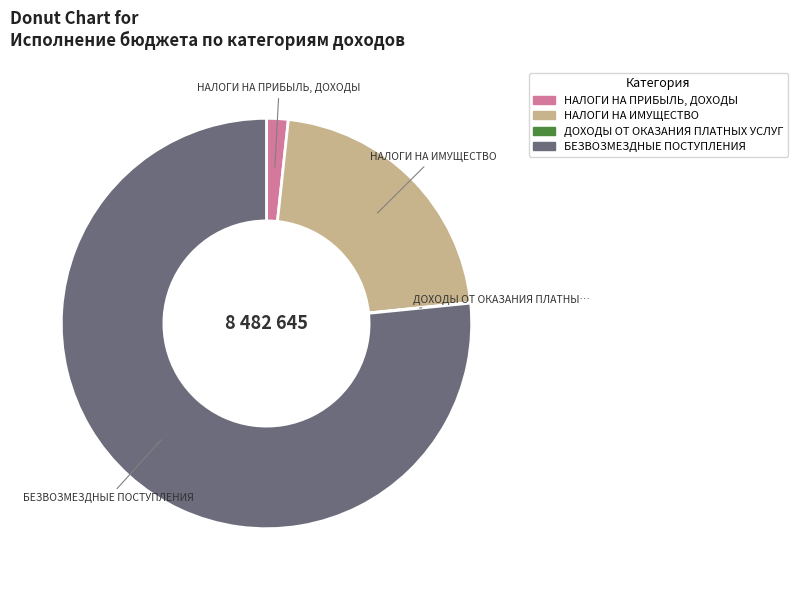

True or false: БЕЗВОЗМЕЗДНЫЕ ПОСТУПЛЕНИЯ accounts for 77% of the total.

True